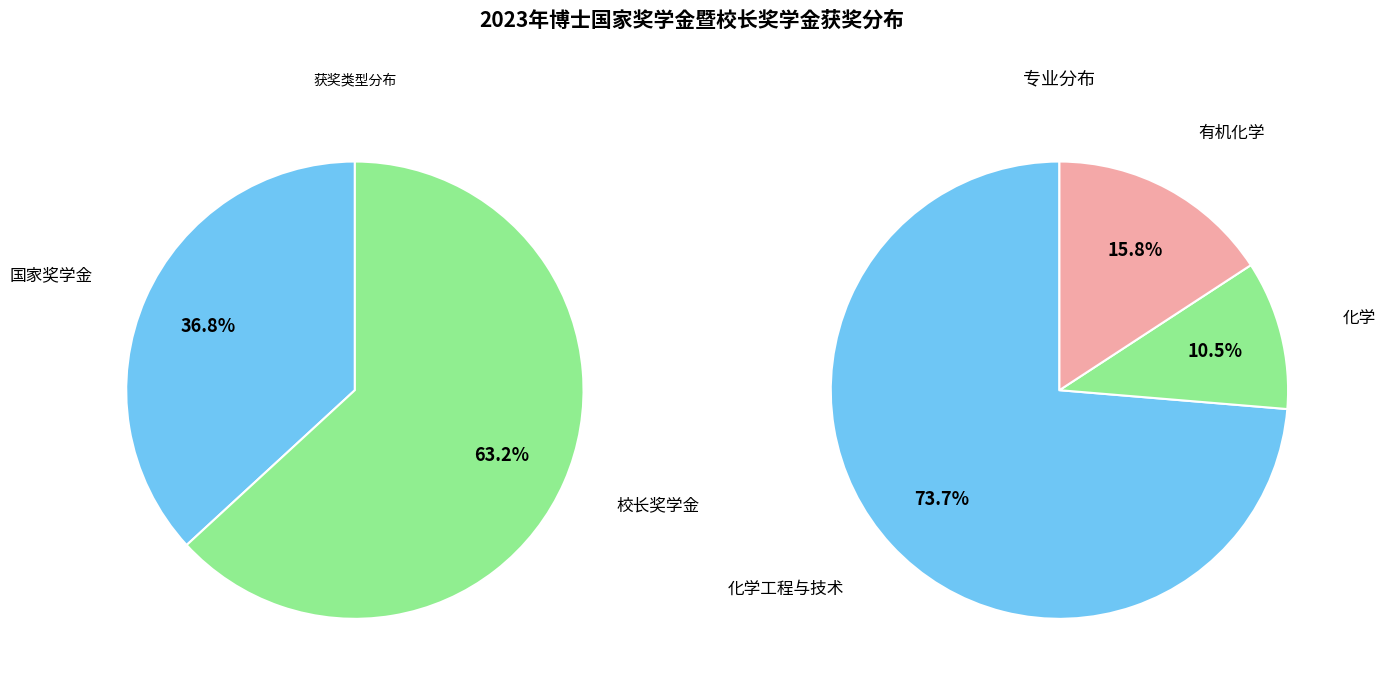

Rank the categories by value from lowest to highest.

国家奖学金, 校长奖学金